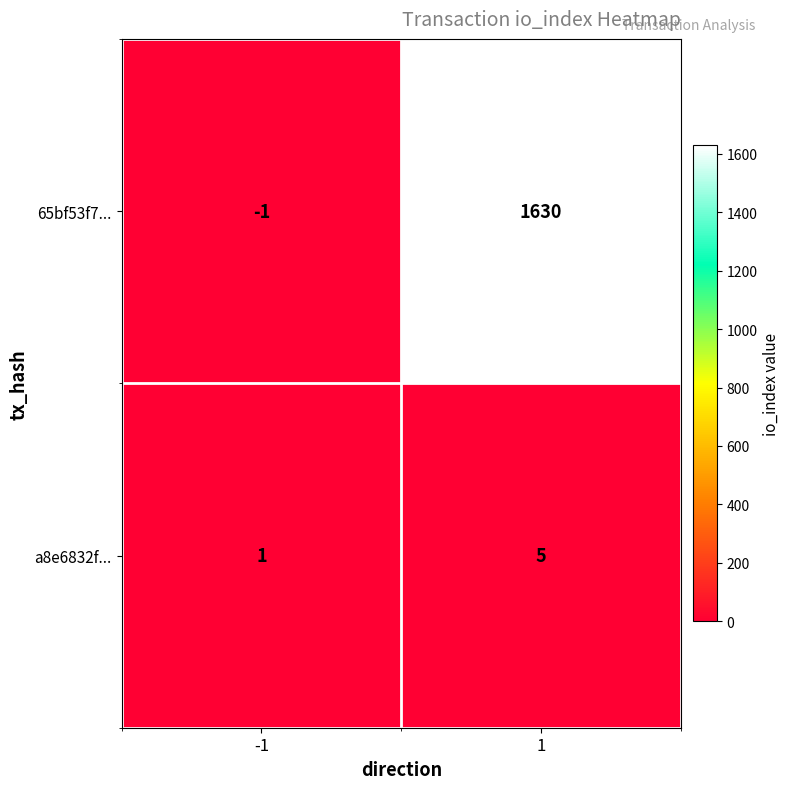

How many distinct data groups are displayed?

2